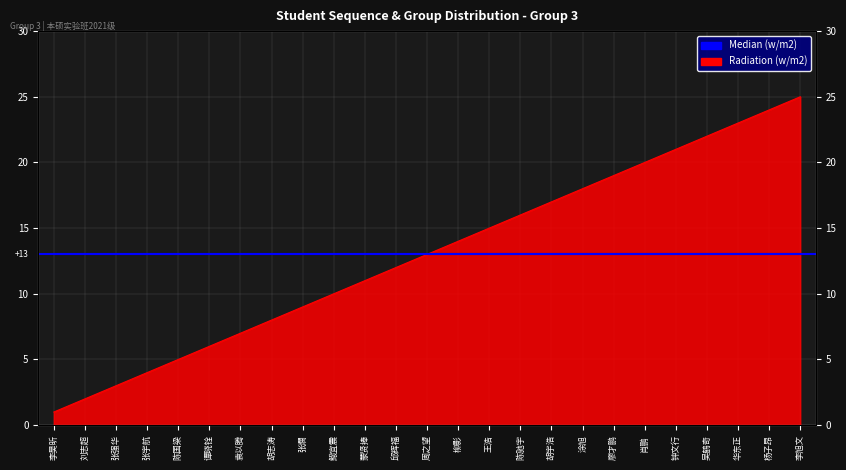

Reading right to left, what are all the values shown in this chart?

25	24	23	22	21	20	19	18	17	16	15	14	13	12	11	10	9	8	7	6	5	4	3	2	1